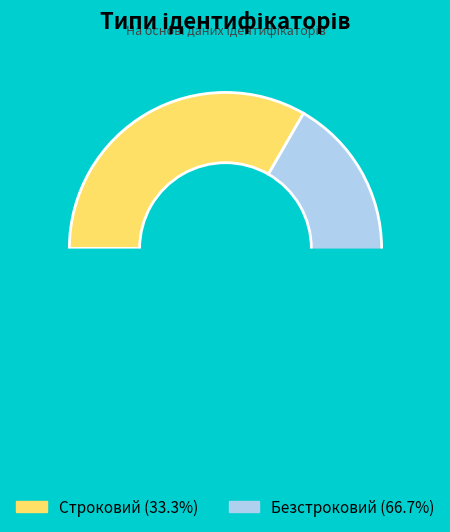

Rank the categories by value from lowest to highest.

Строковий, Безстроковий